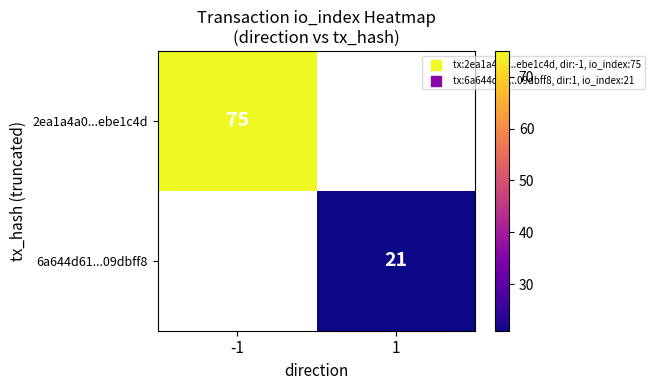

True or false: 2ea1a4a0...ebe1c4d has a value of 128 at -1.

False